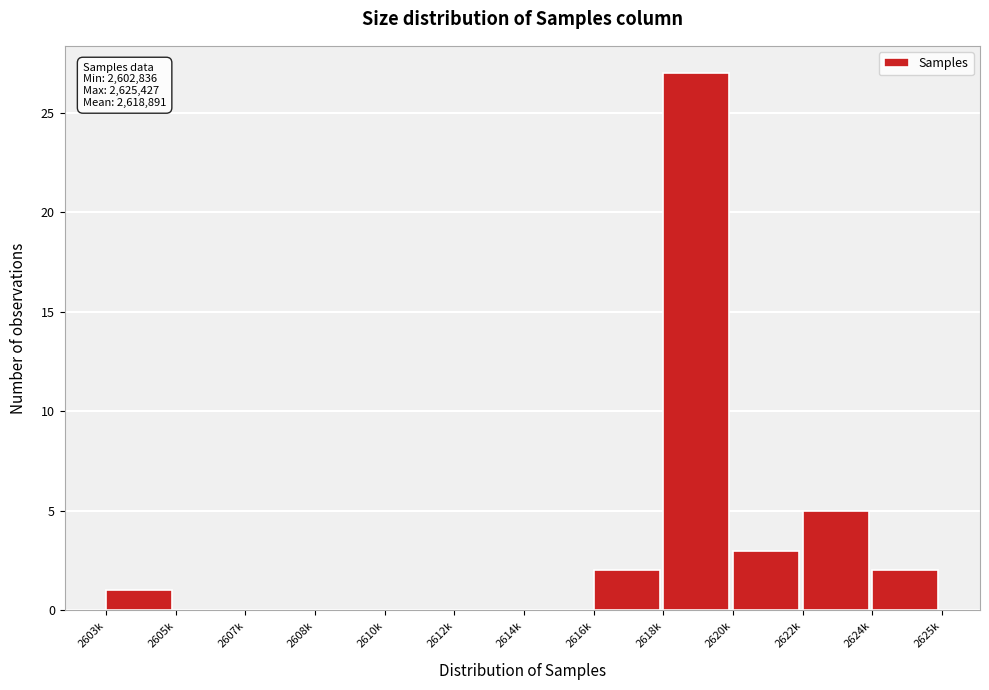

Reading right to left, transcribe all the data shown in this chart.

2624k=2	2622k=5	2620k=3	2618k=27	2616k=2	2614k=0	2612k=0	2610k=0	2608k=0	2607k=0	2605k=0	2603k=1